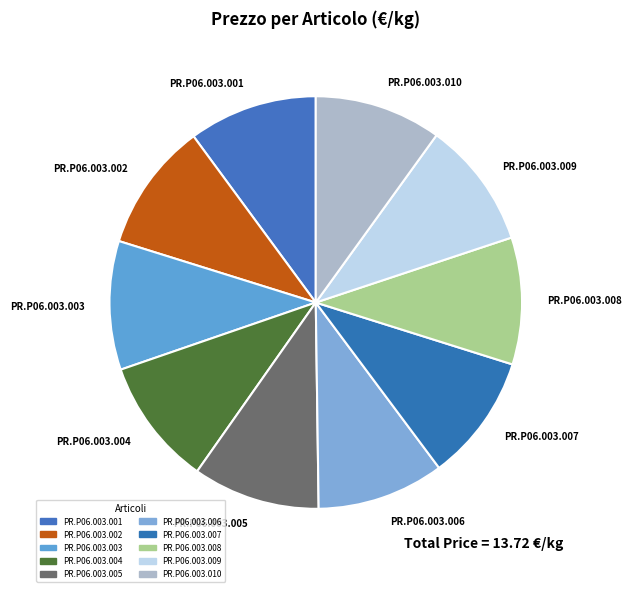

True or false: PR.P06.003.002 accounts for 1% of the total.

False